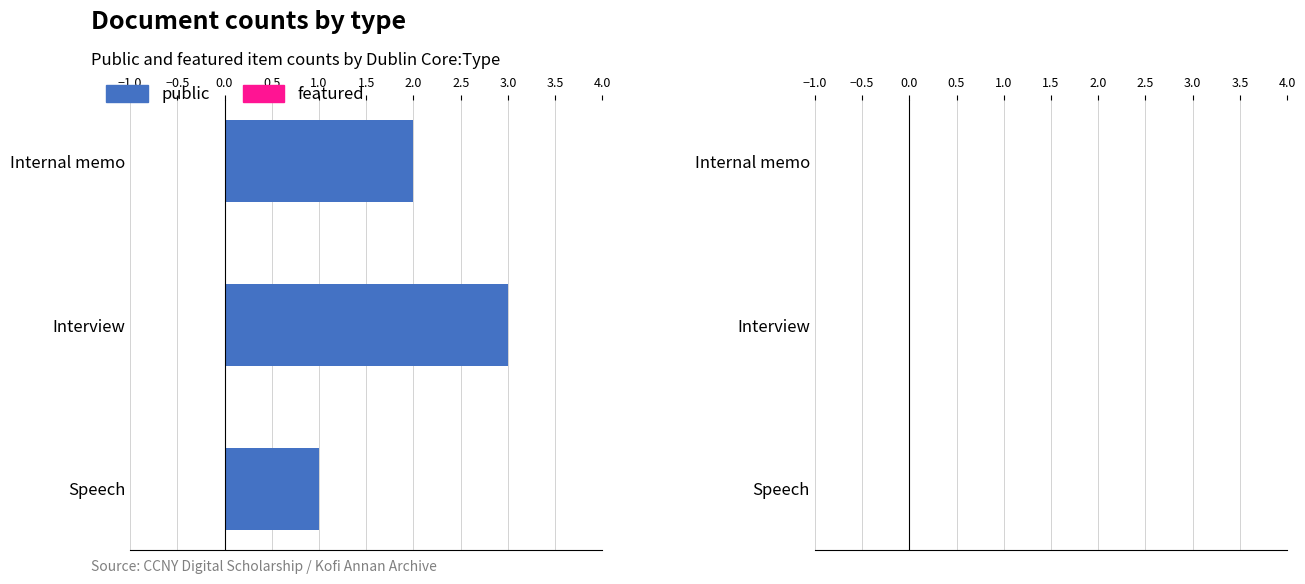

At which category does the chart reach its peak across all series?

Interview